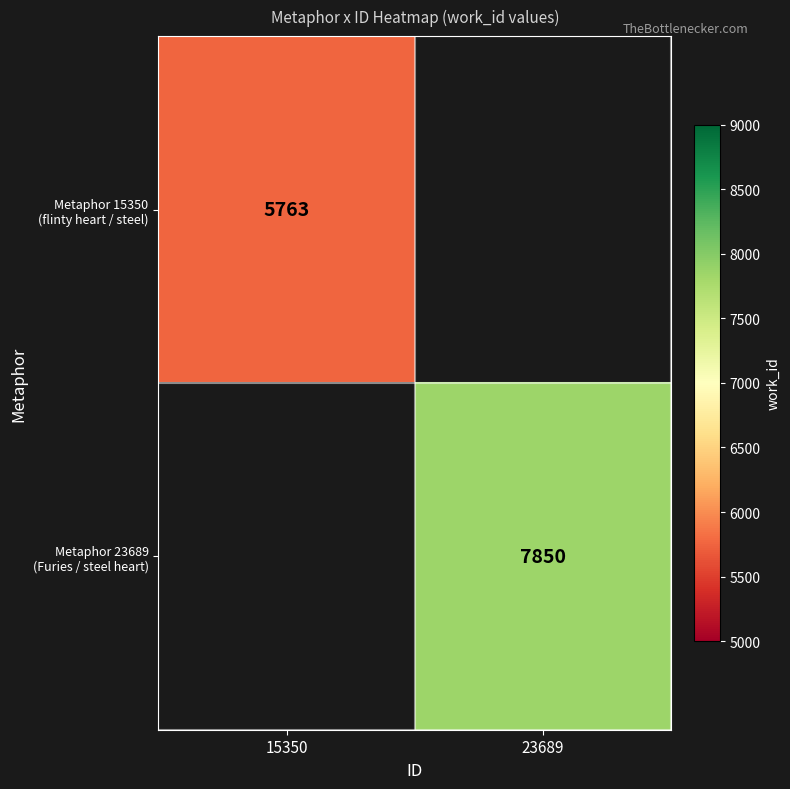

Rank the categories by Metaphor 15350 (flinty heart / steel) value from lowest to highest.

15350, 23689